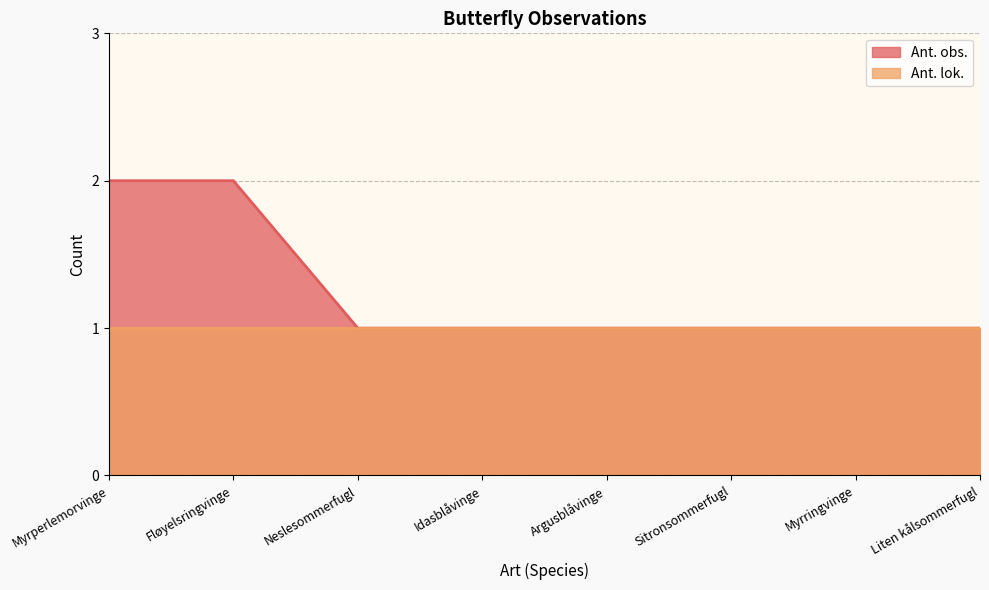

What is the difference between the maximum and minimum values?

1